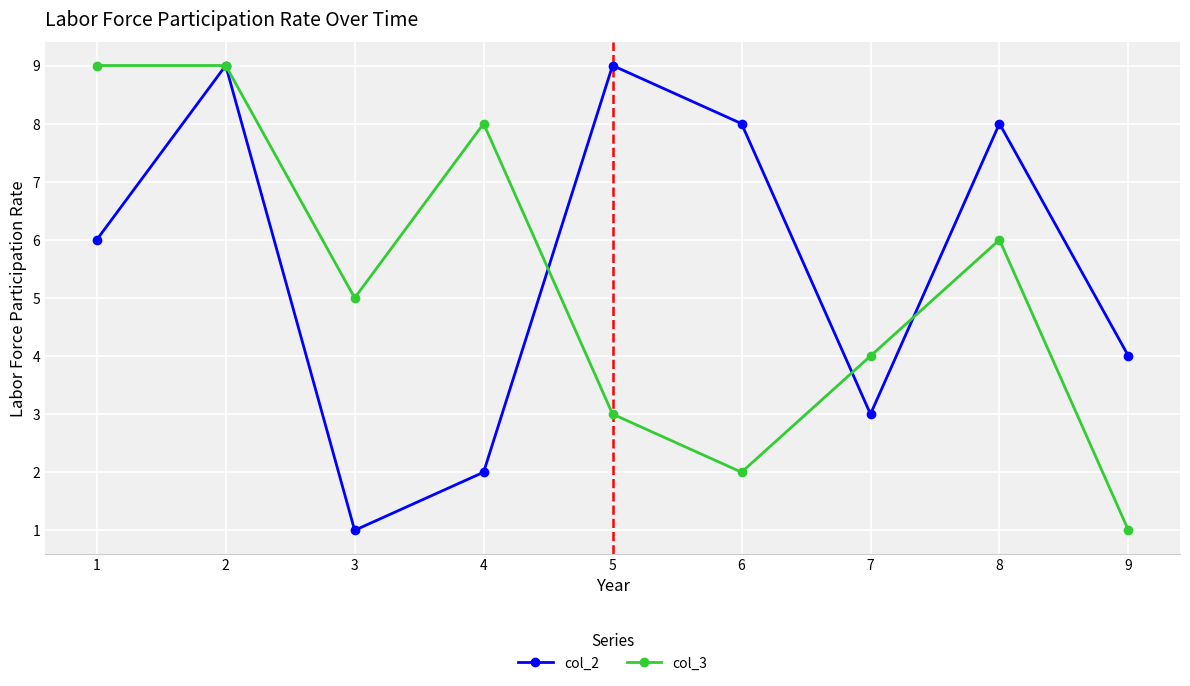

What is the maximum value shown in the chart?

9